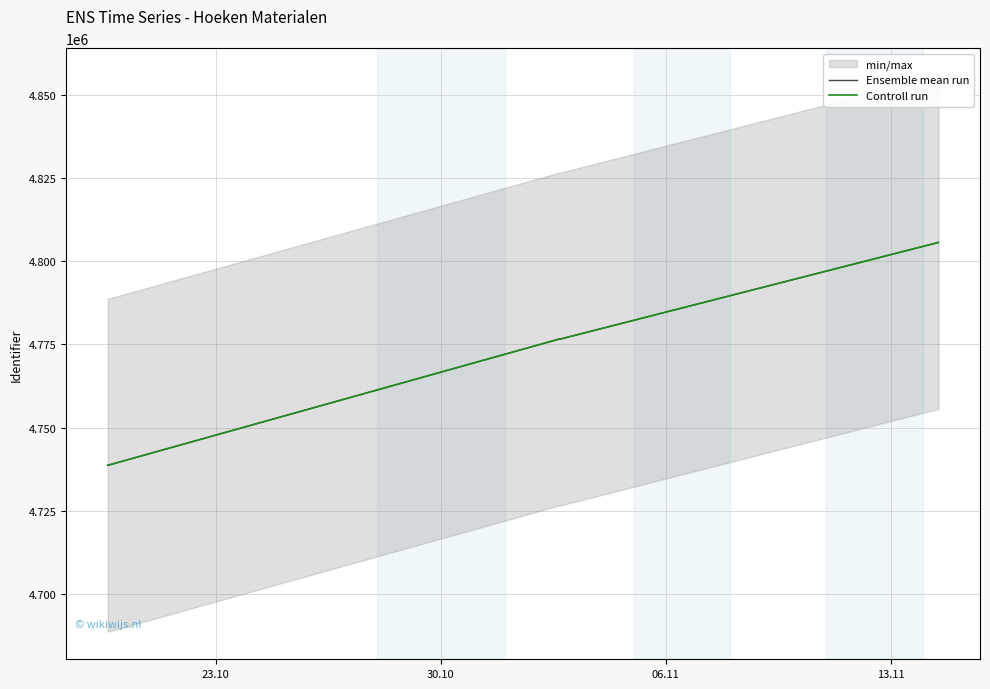

What is the difference between the maximum and minimum values in the Ensemble mean run series?

66889